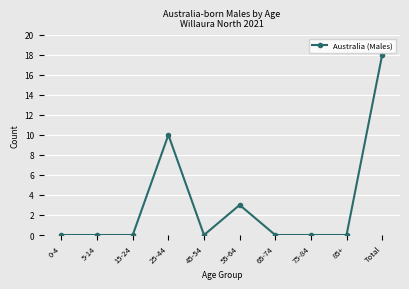

True or false: the data has more than 0 interior local peaks.

True